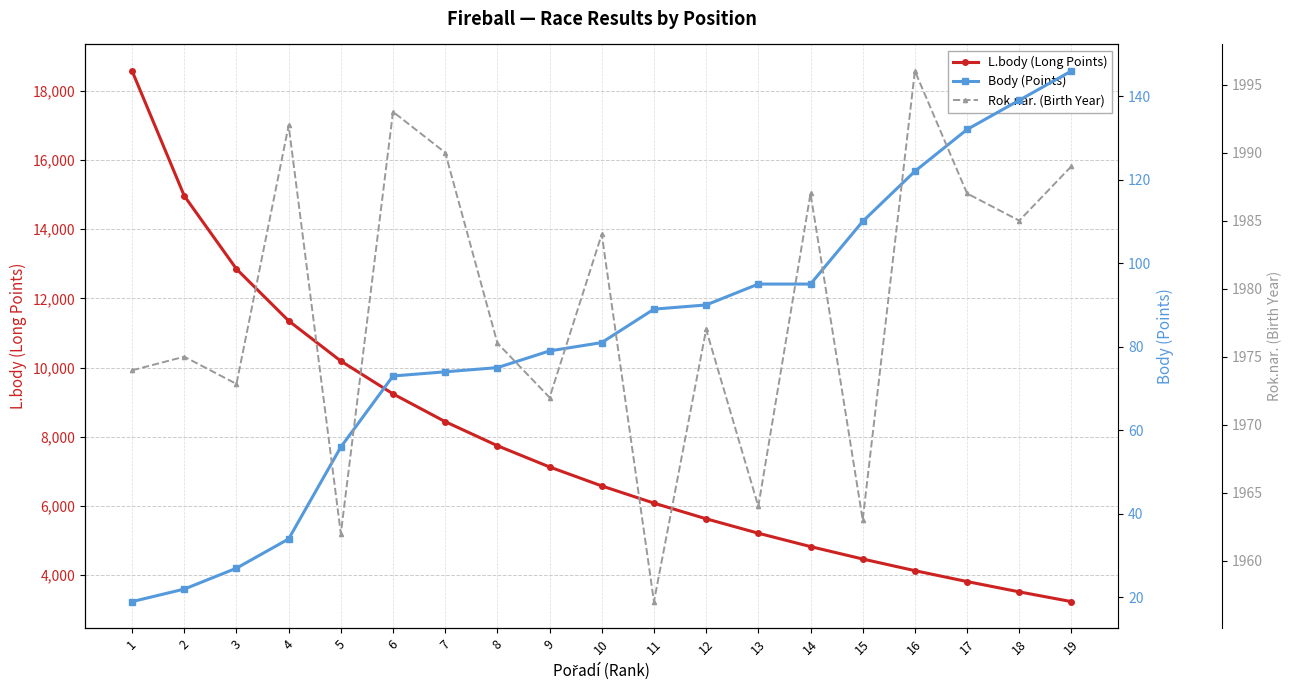

How many values in the L.body (Long Points) series are below 6578?

9